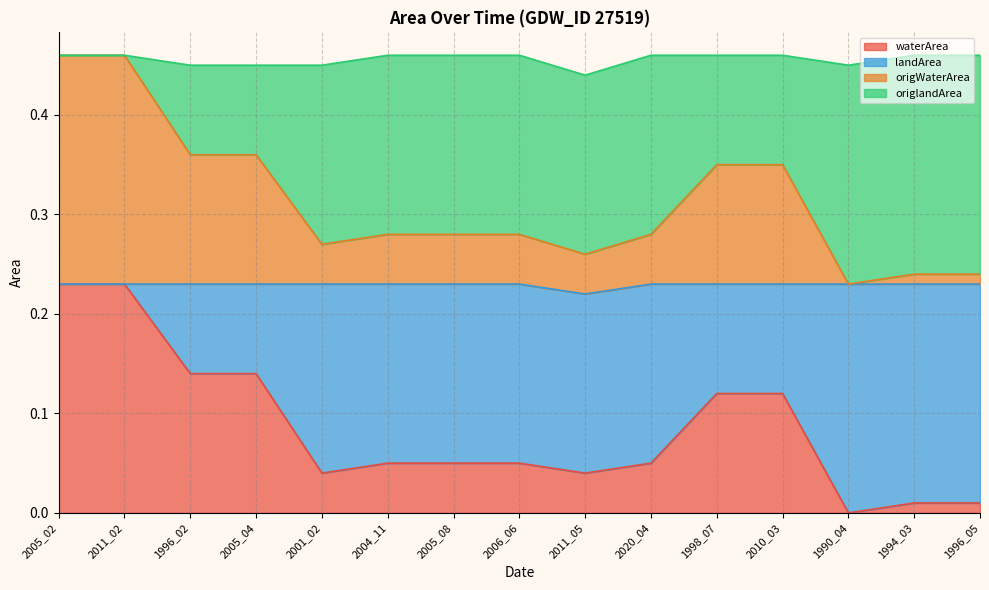

True or false: waterArea has a value of 0.1 at 1990_04.

False